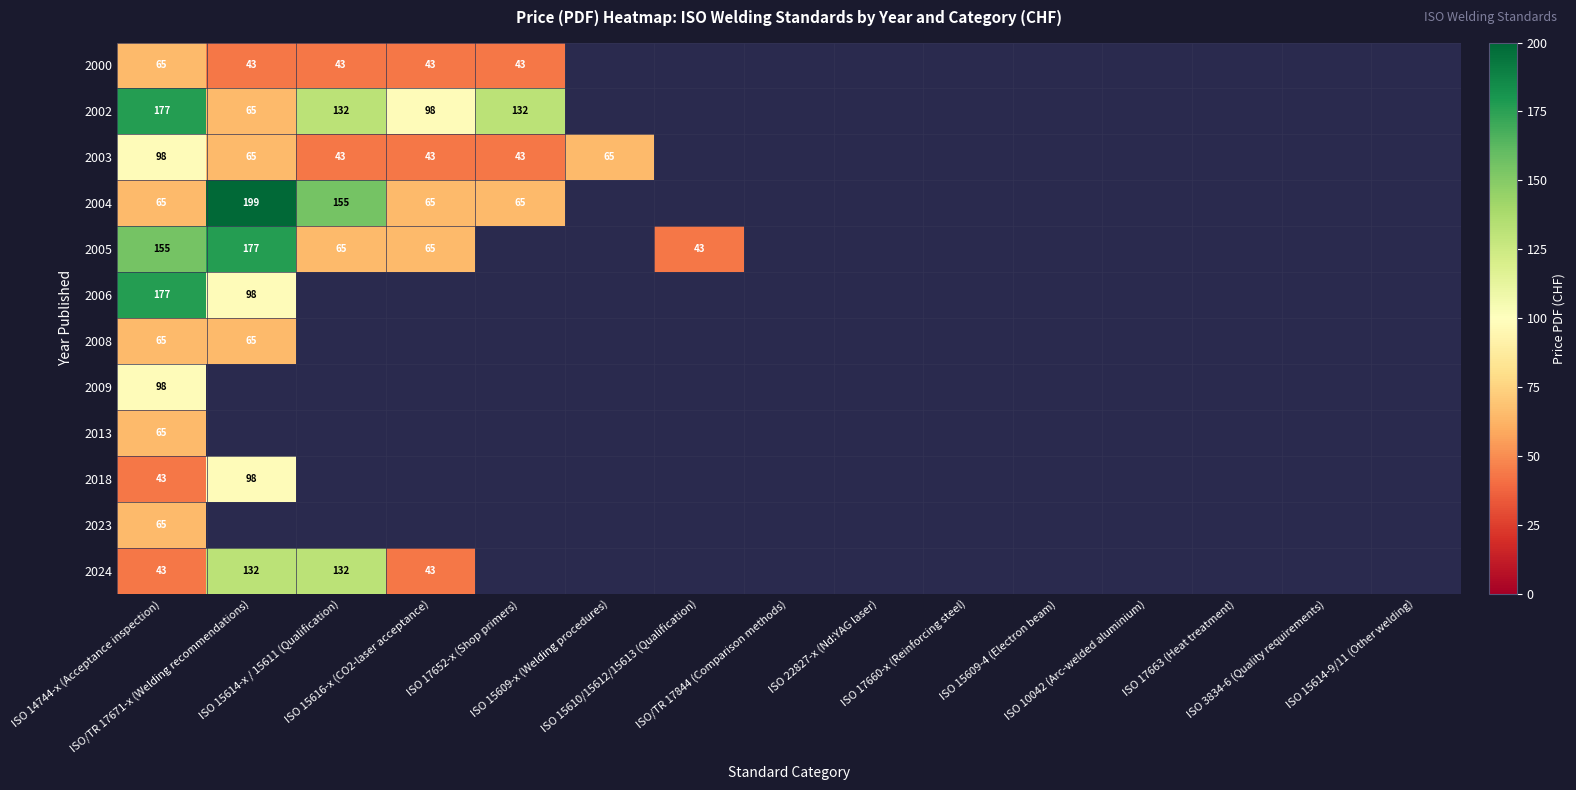

How many distinct data groups are displayed?

12